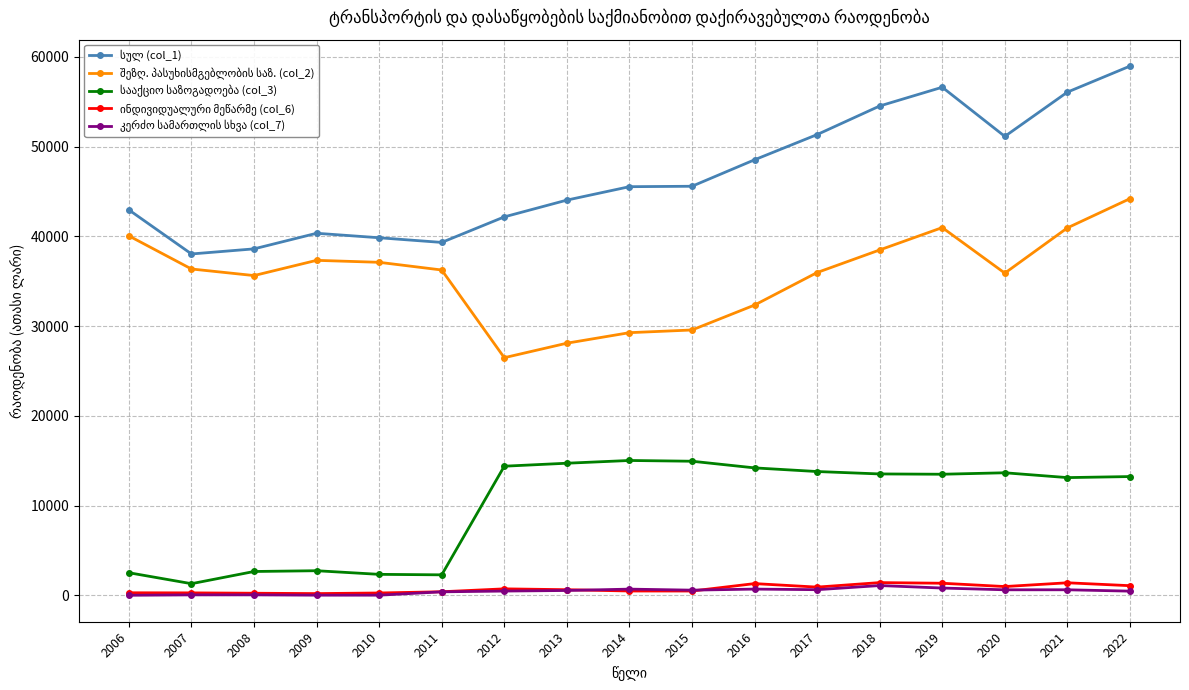

What is the greatest value displayed?

58980.0